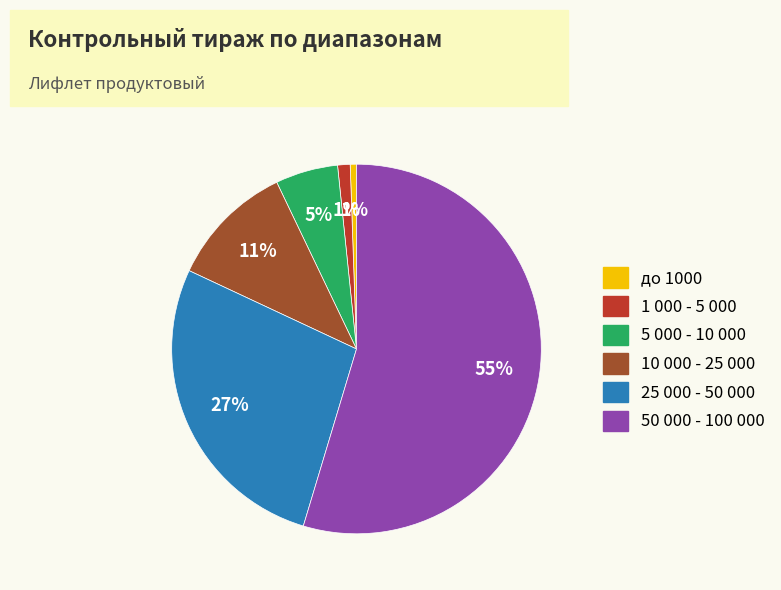

Which slice represents more than half of the pie?

50 000 - 100 000